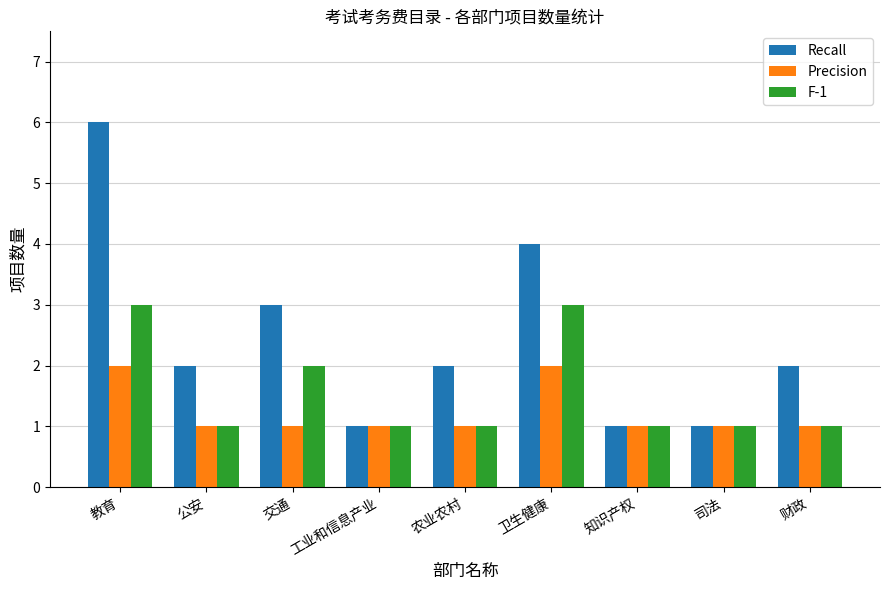

List the series in order of their peak value, lowest first.

Precision, F-1, Recall